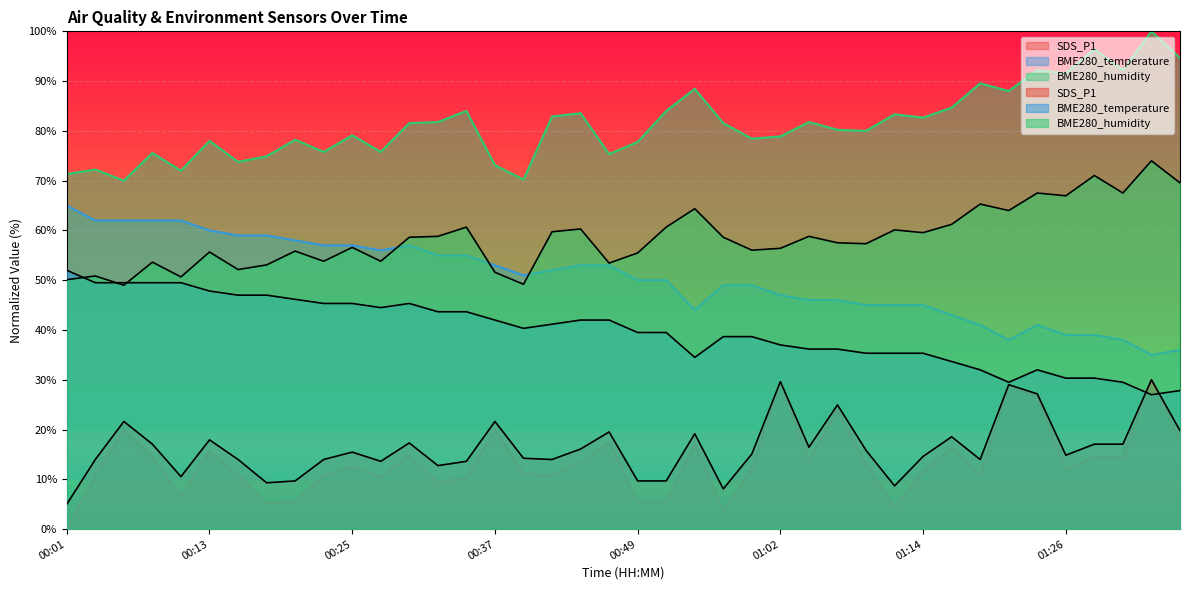

What is the approximate value of SDS_P1 at 01:28?

14.5